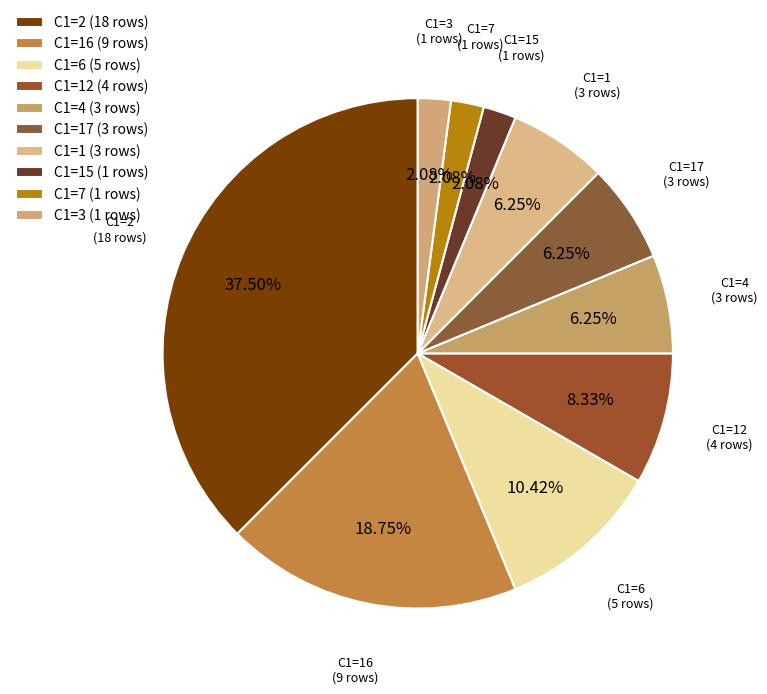

How many slices are in this pie chart?

10